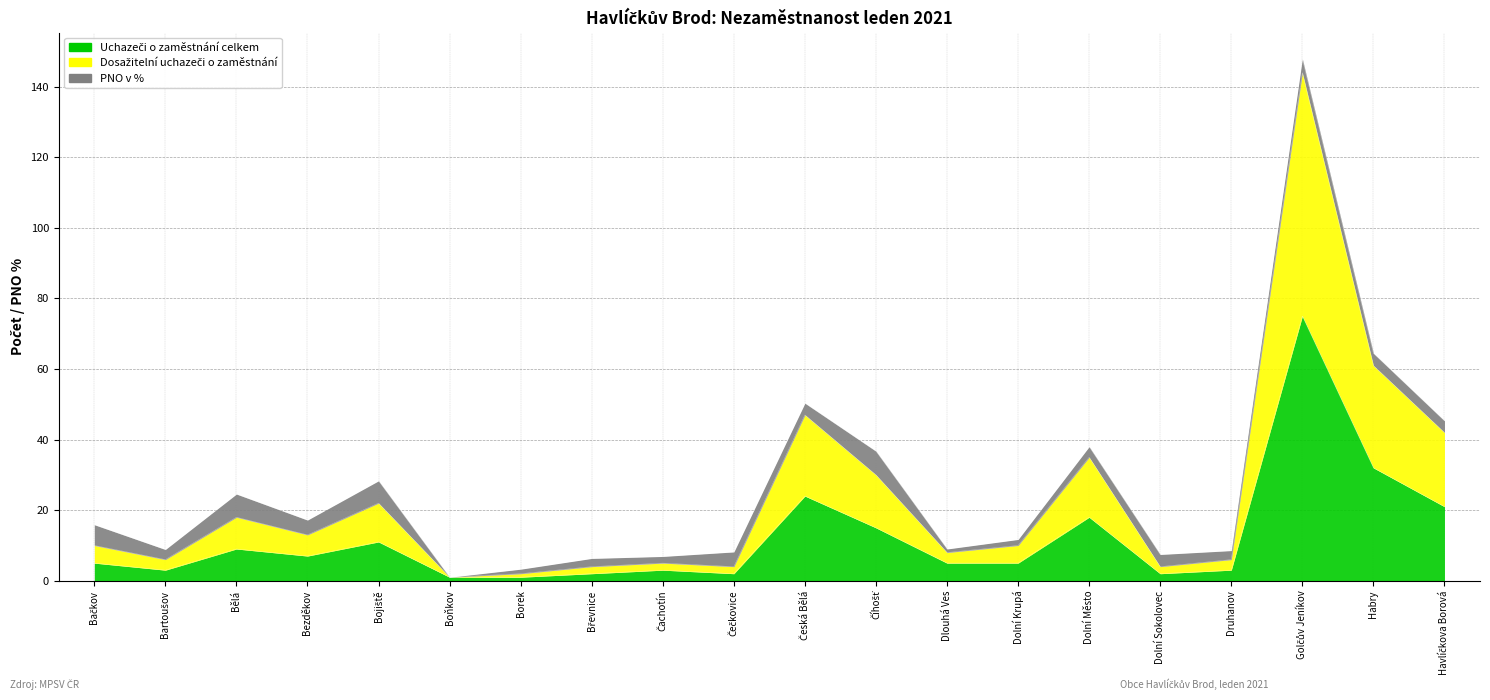

In Uchazeči o zaměstnání celkem, how many points are higher than both neighbors (excluding endpoints)?

6